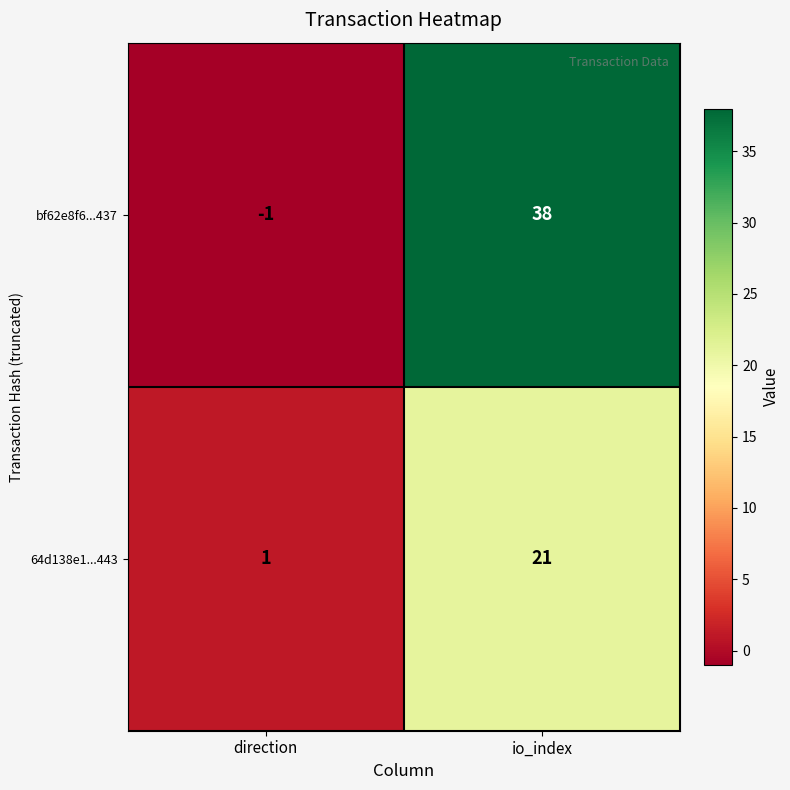

What is the maximum value shown in the chart?

38